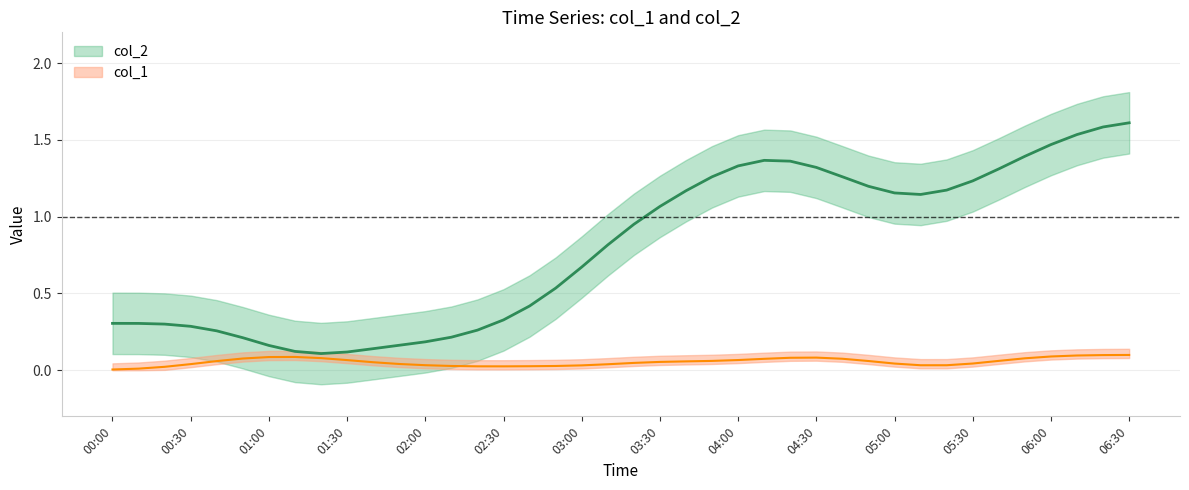

The chart shows a value of 0.1 at 01:30. True or false?

True